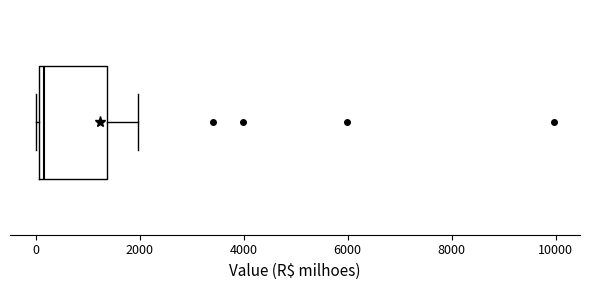

Transcribe this box plot: give where the median line is, the range the box spans, and where the two whiskers end, as read against the x-axis. The values are not printed on the chart, so give them approximately, as read against the axis.

median 200, box 0 to 1400, whiskers 0 to 2000